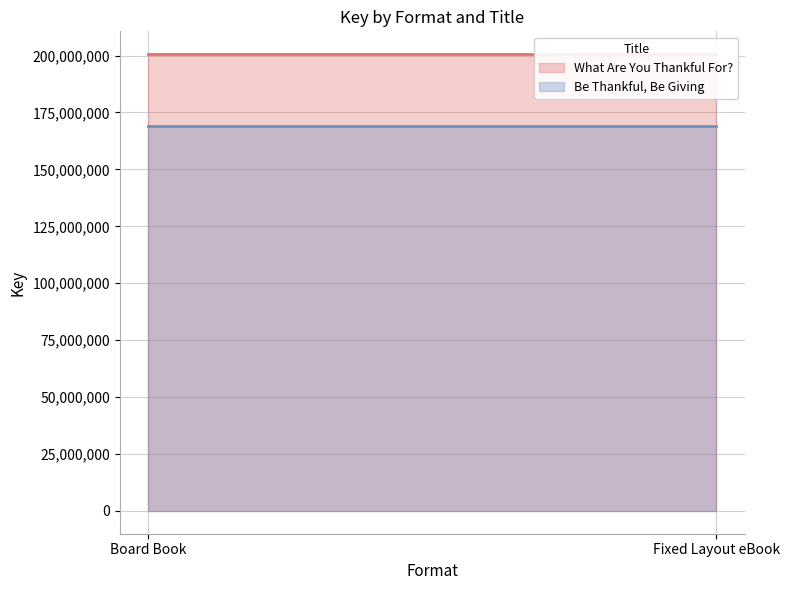

What is the average value of the Be Thankful, Be Giving series?

168851249